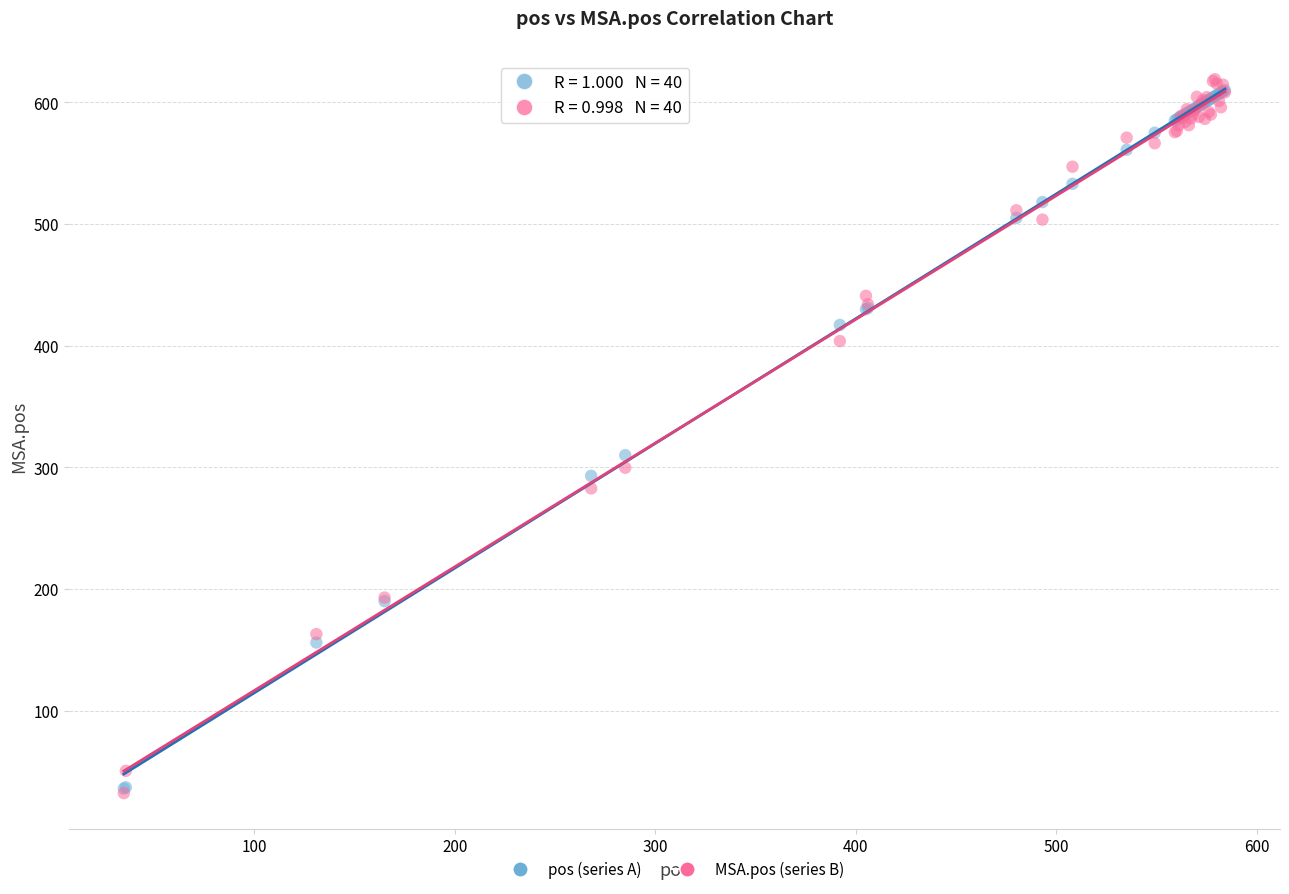

In the pos (series A) series, what Y value is closest to 323?

310.0